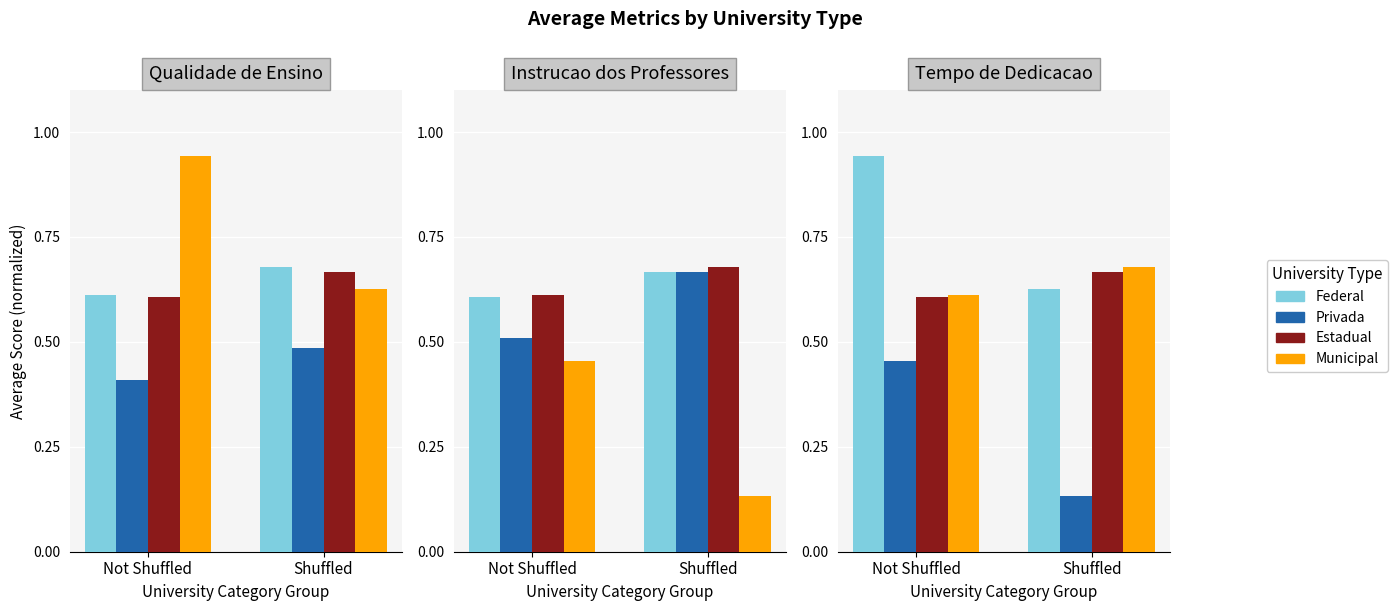

List the labels in order of Privada value, smallest first.

Shuffled, Not Shuffled